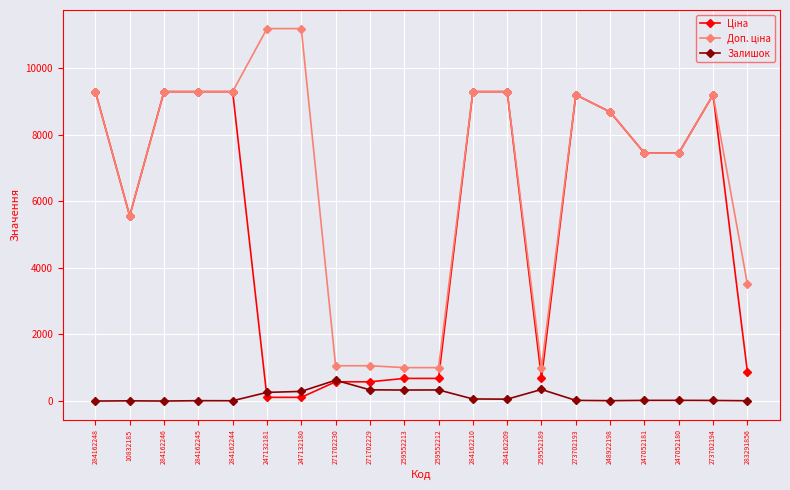

Count the number of categories in the chart.

20